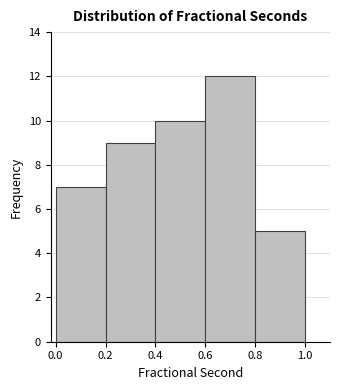

Reading left to right, list every bar in this chart as the range it spans on the x-axis followed by its height. The values are not printed on the chart, so give them approximately, as read against the axis.

0.0 to 0.2: 7
0.2 to 0.4: 9
0.4 to 0.6: 10
0.6 to 0.8: 12
0.8 to 1.0: 5